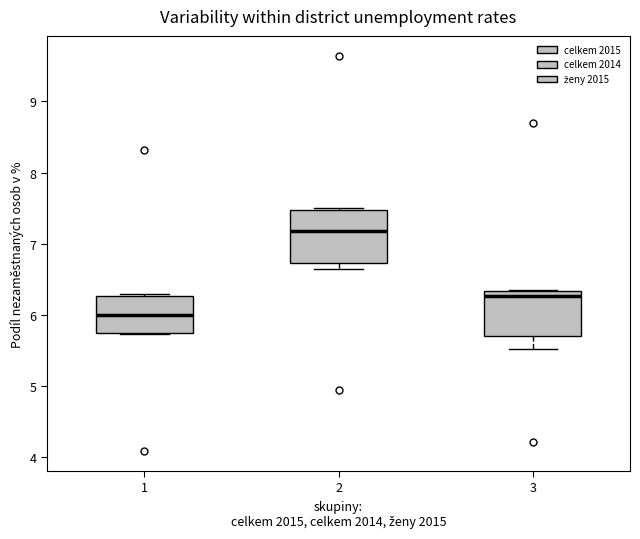

Reading left to right, transcribe this box plot: for each box, give where its median line is, the range the box spans, and where its two whiskers end, as read against the y-axis. The values are not printed on the chart, so give them approximately, as read against the axis.

1: median 6.0, box 5.7 to 6.3, whiskers 5.7 to 6.3
2: median 7.2, box 6.7 to 7.5, whiskers 6.6 to 7.5 (just above the box's upper edge)
3: median 6.3 (just below the box's upper edge), box 5.7 to 6.3, whiskers 5.5 to 6.4